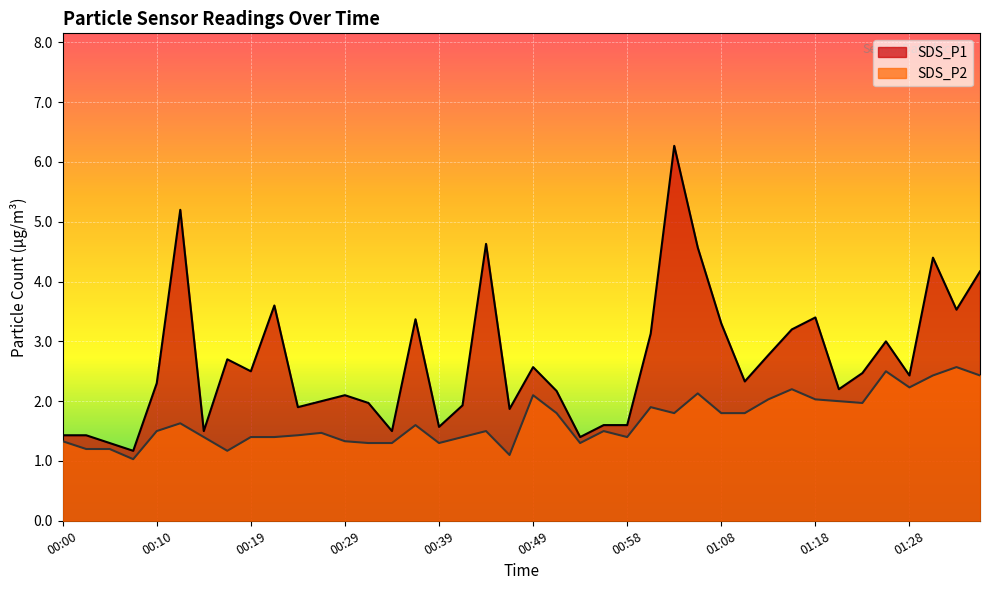

True or false: SDS_P1 and SDS_P2 intersect in this chart.

False